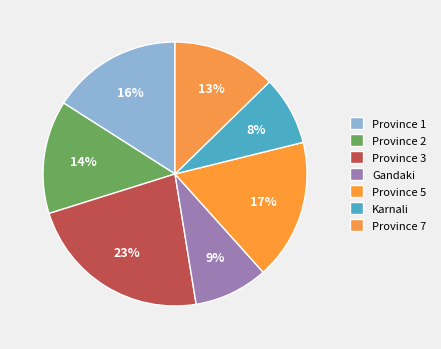

What percentage is the Gandaki slice, to the nearest percent?

9%